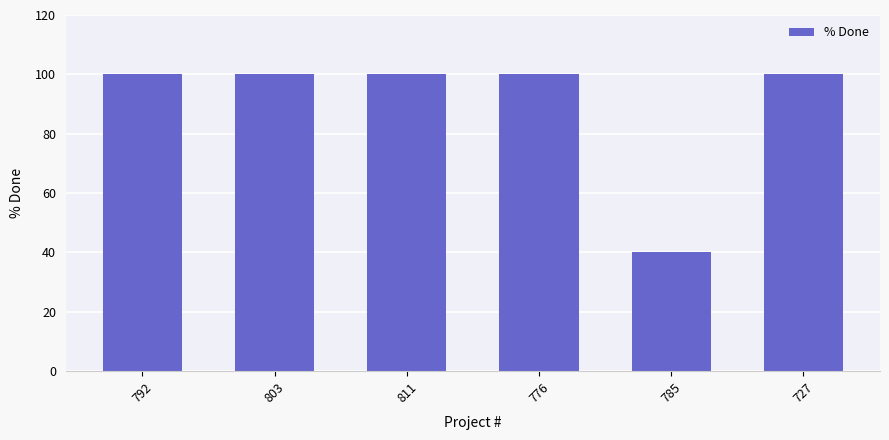

What is the smallest value displayed?

40